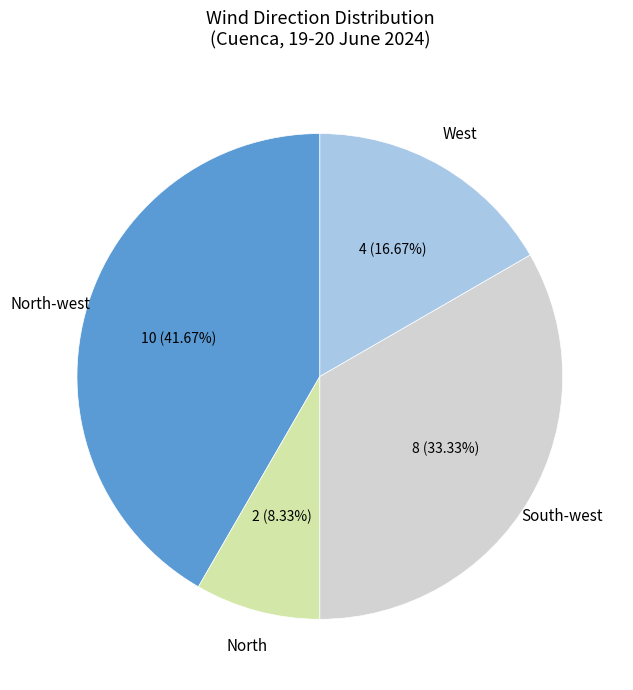

Which category has the biggest portion of the pie?

North-west